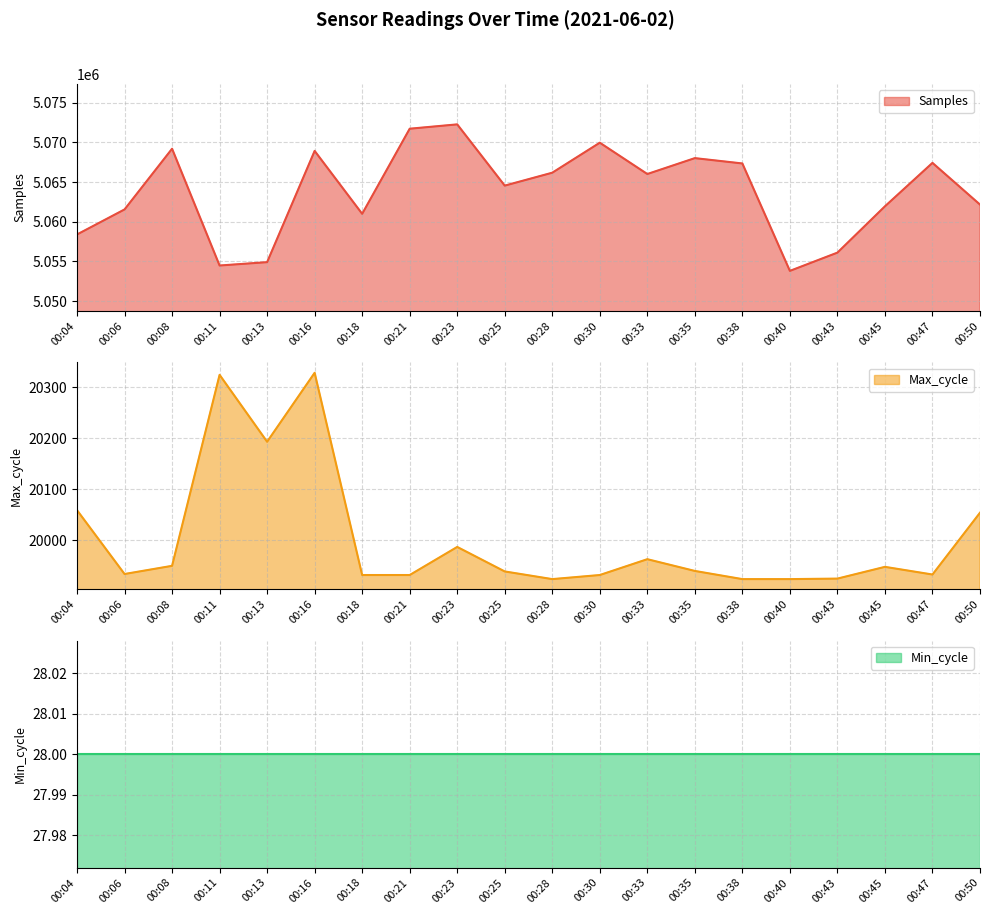

What is the maximum value for Samples?

5072270